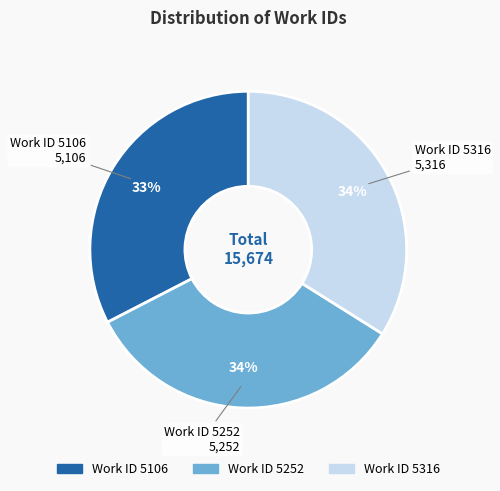

Does any single category account for the majority?

No